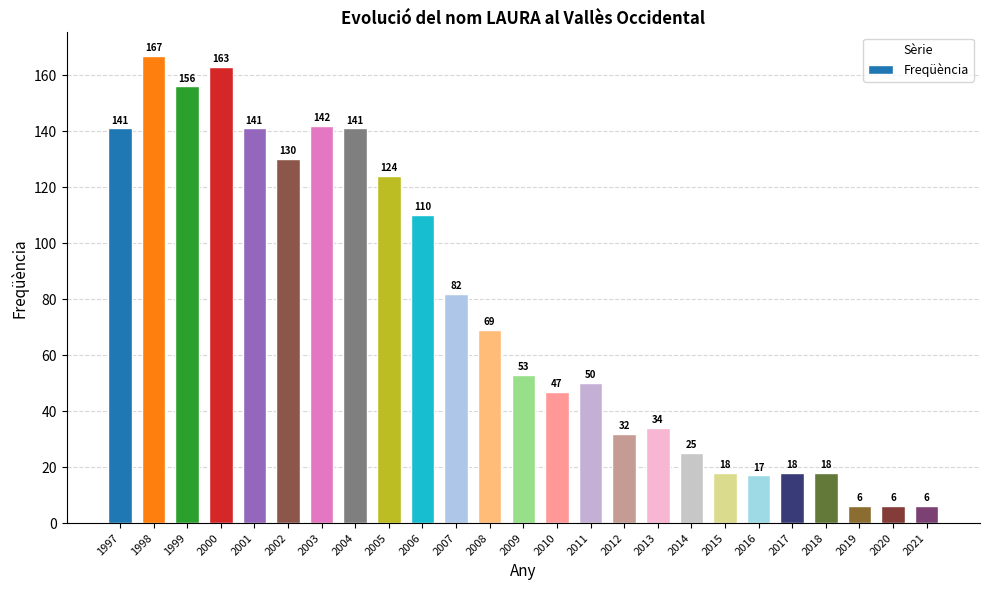

What is the change in value from 2013 to 2019?

-28